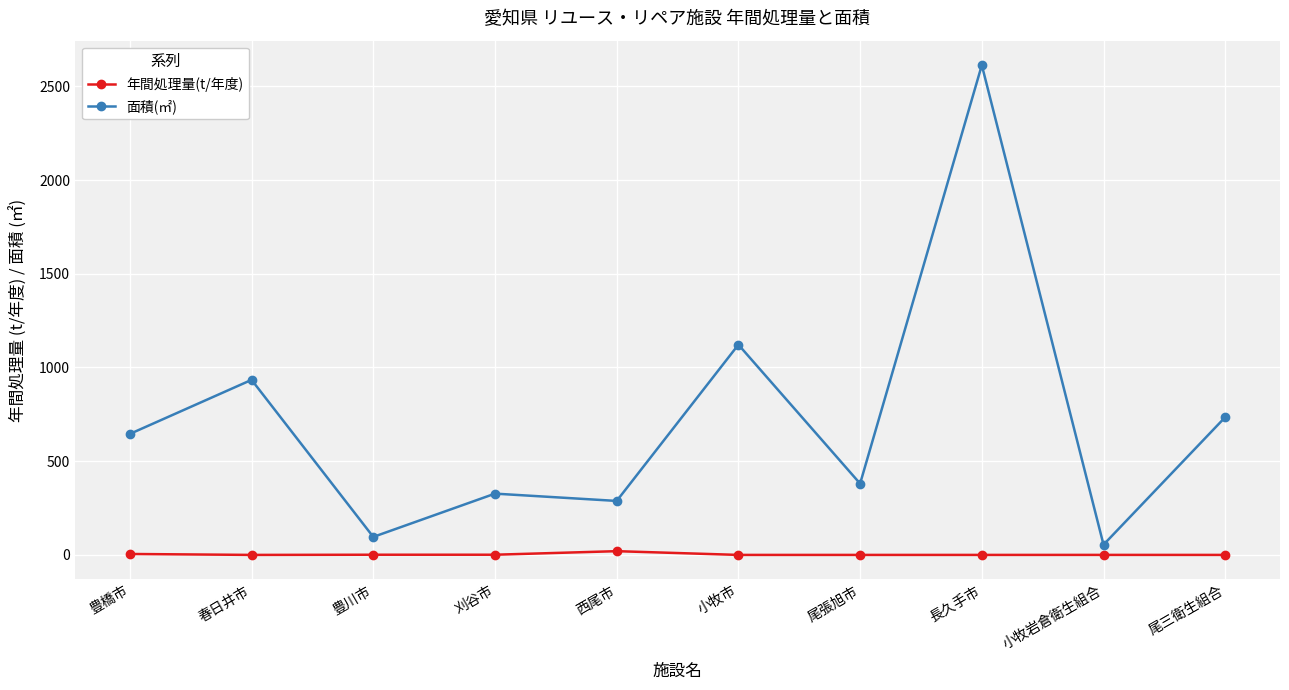

Is it true that 面積(㎡) equals 180.3 at 尾張旭市?

False